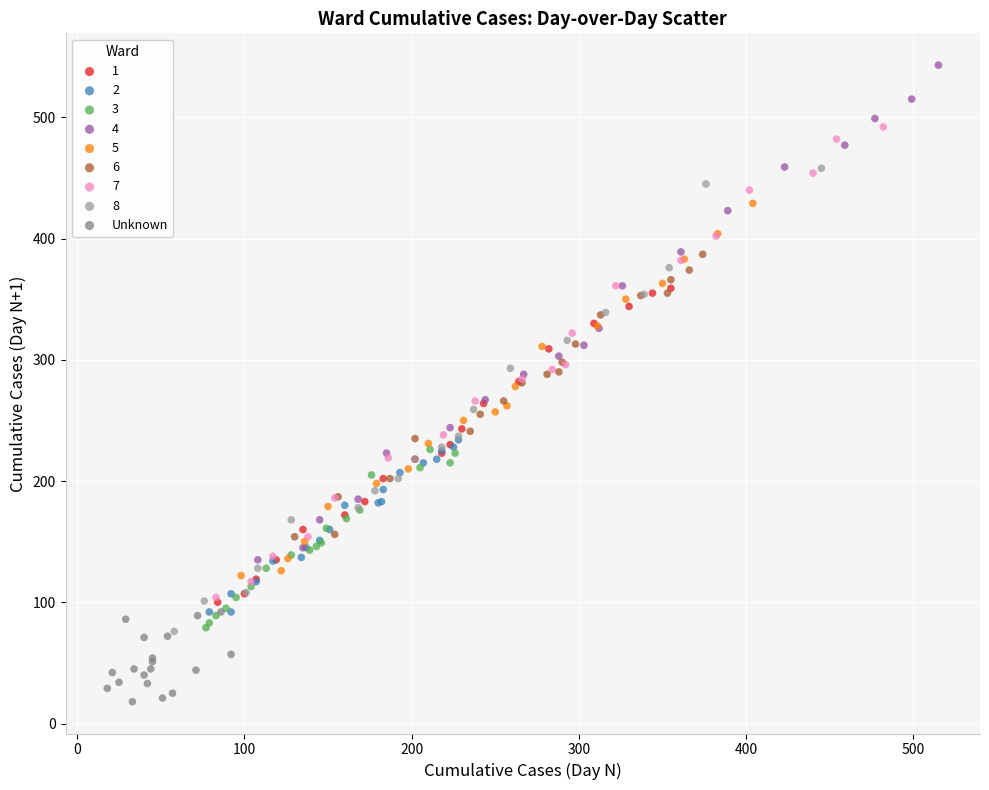

Which series has the largest Y range (max minus min)?

4